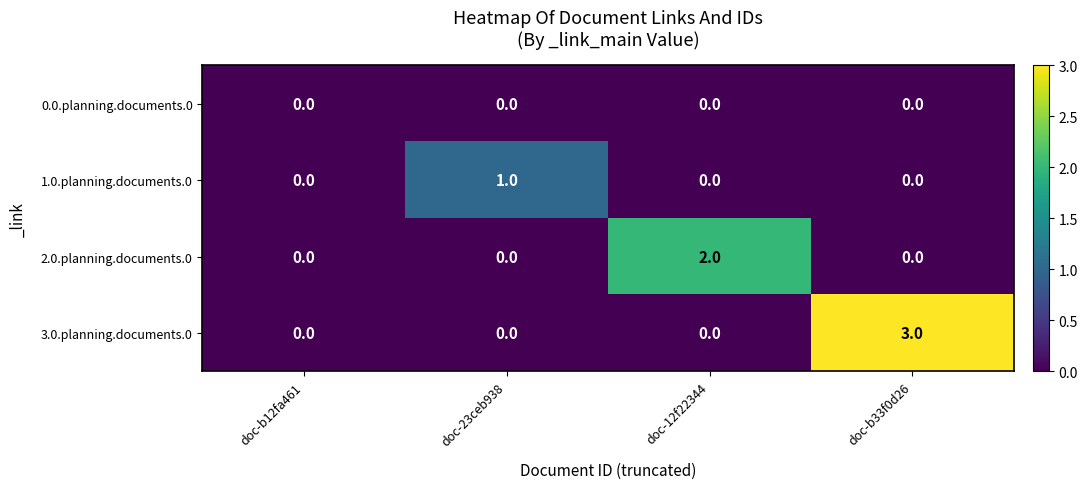

True or false: 3.0.planning.documents.0 has a value of 1 at doc-12f22344.

False